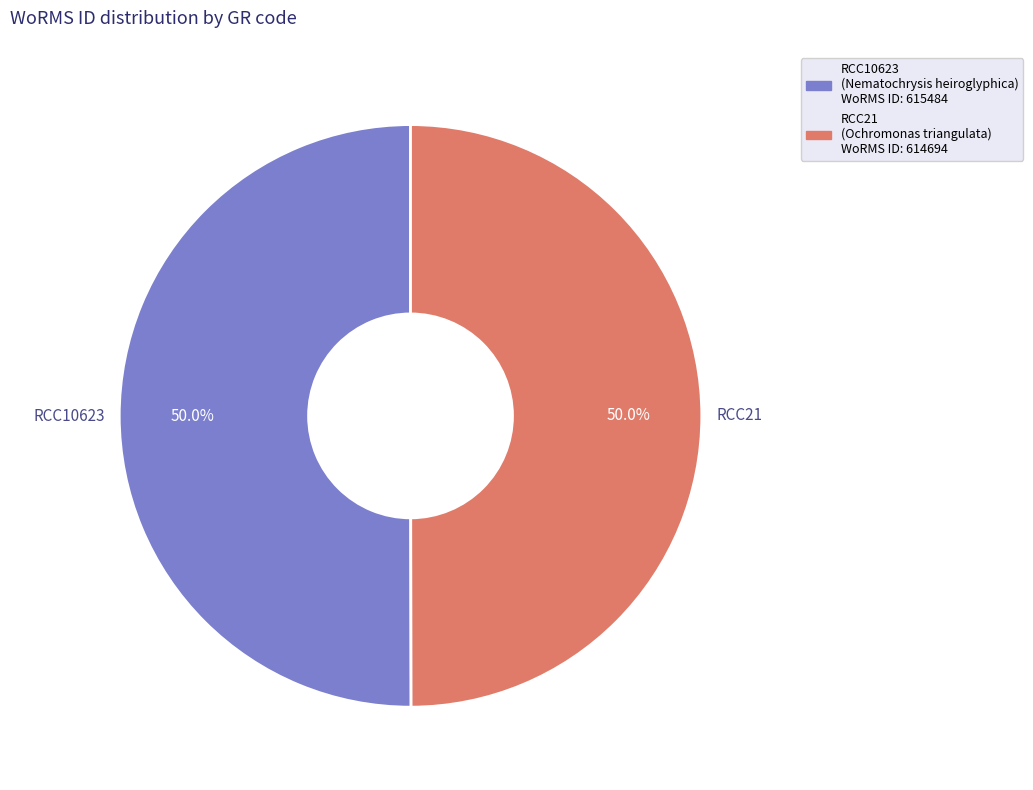

What percentage do RCC21 and RCC10623 together represent?

100.0%